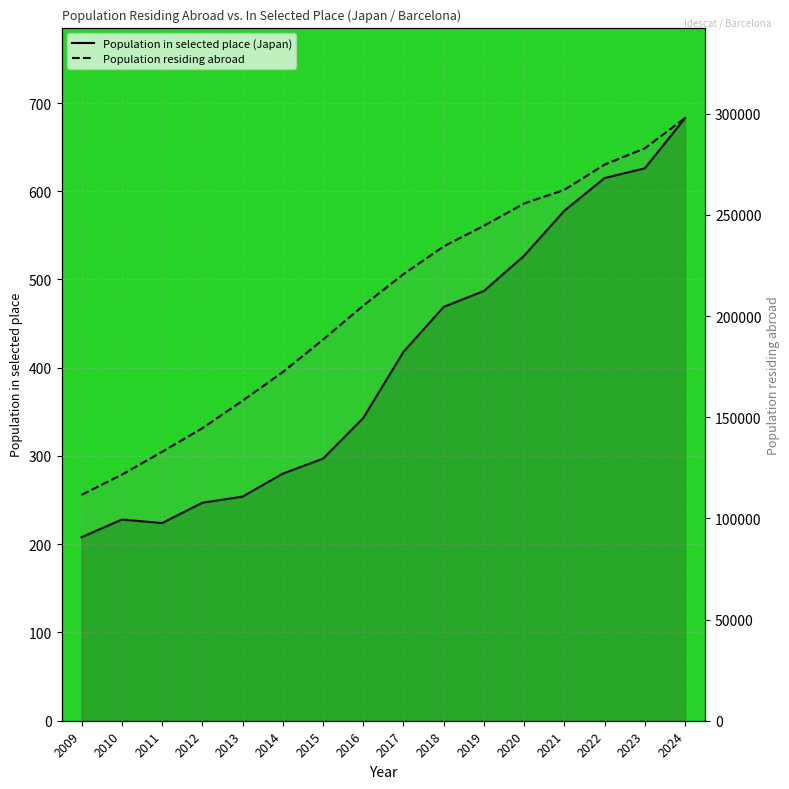

How many interior local peaks does the Population in selected place (Japan) series have?

1